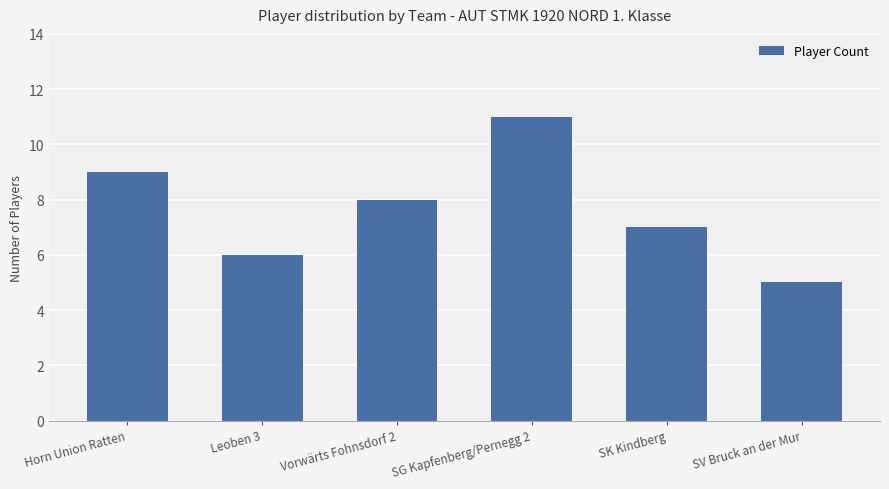

What is the difference between the maximum and minimum values?

6